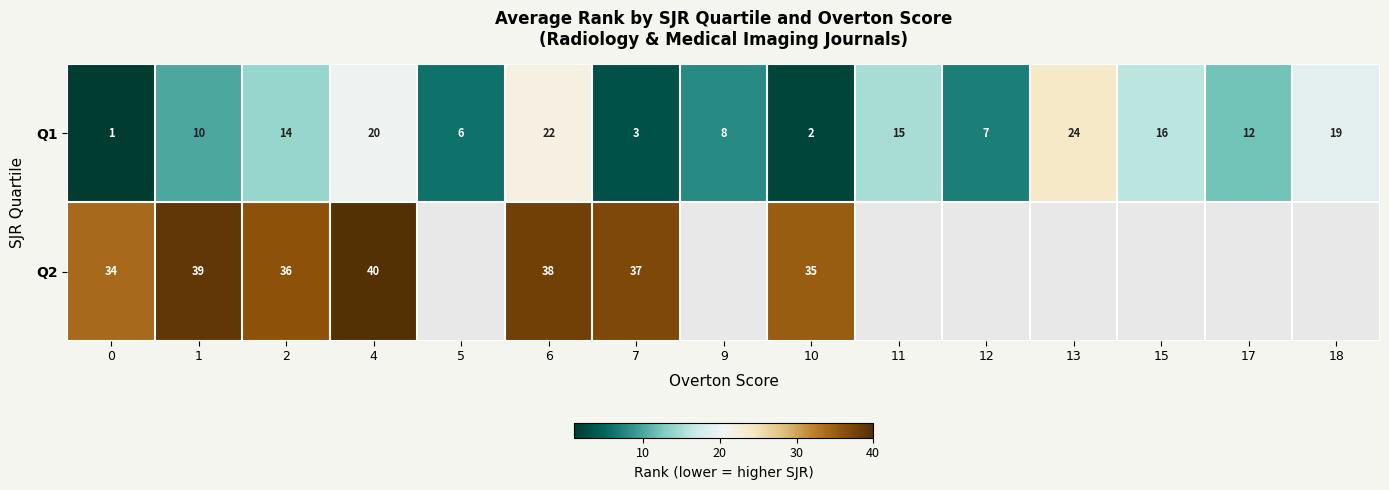

Which category has the highest value in the Q1 series?

13